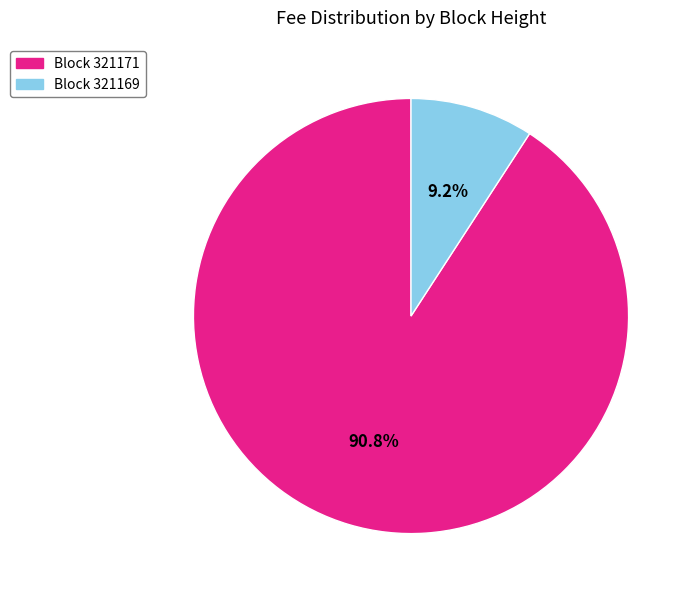

How many slices are in this pie chart?

2